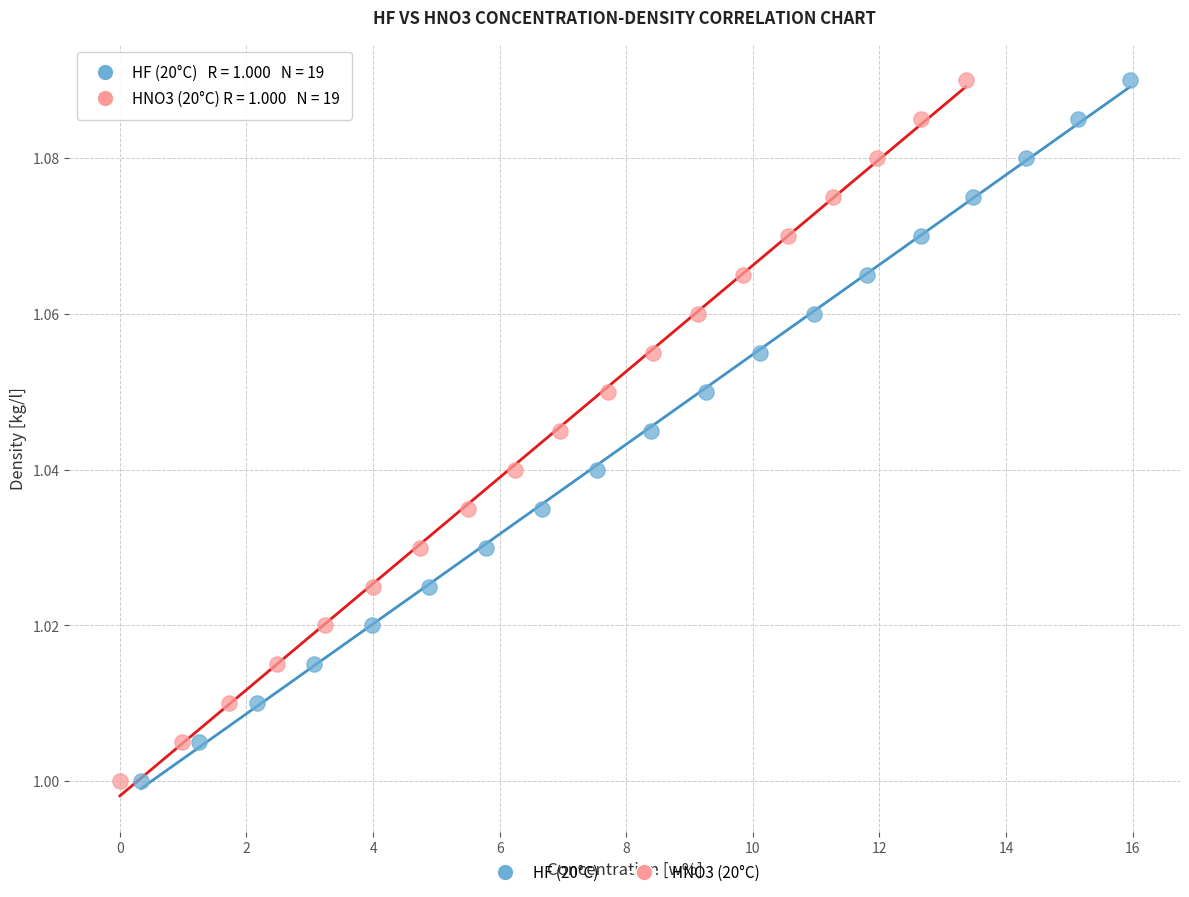

What are all the series names shown in the legend?

HF (20°C), HNO3 (20°C)